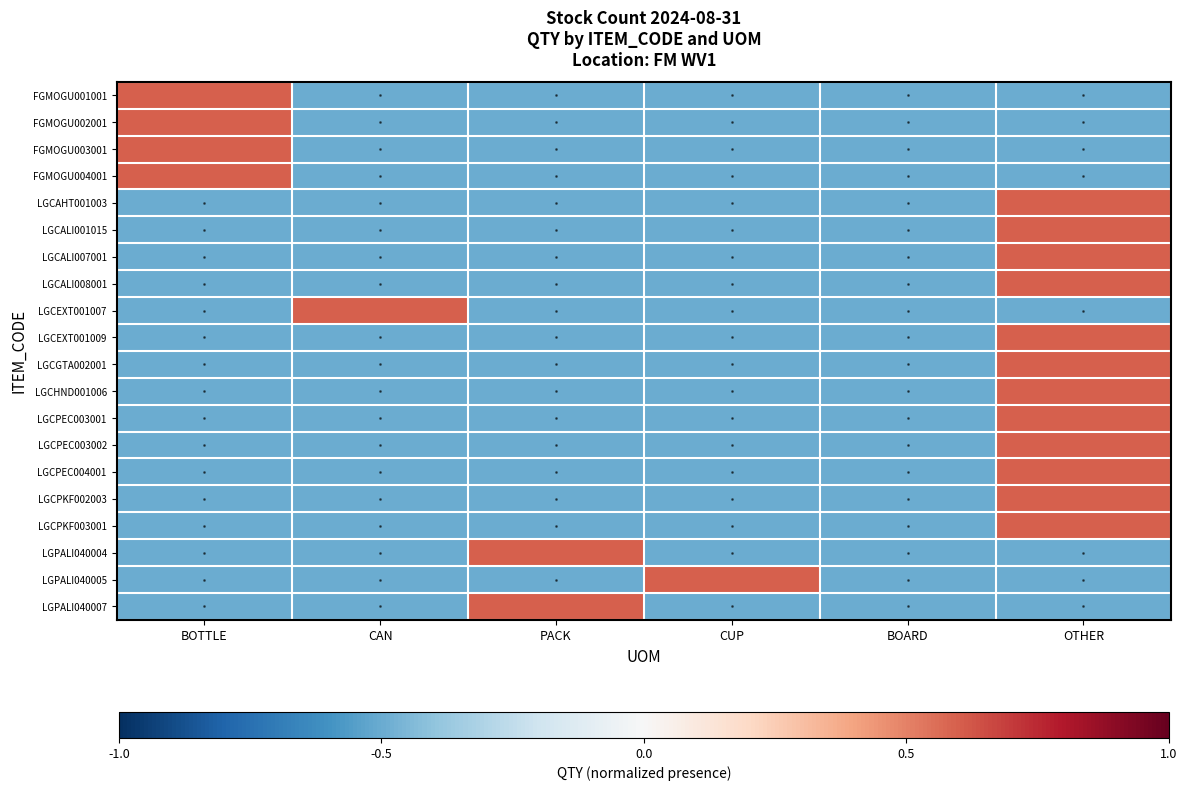

What is the smallest value displayed?

-0.5